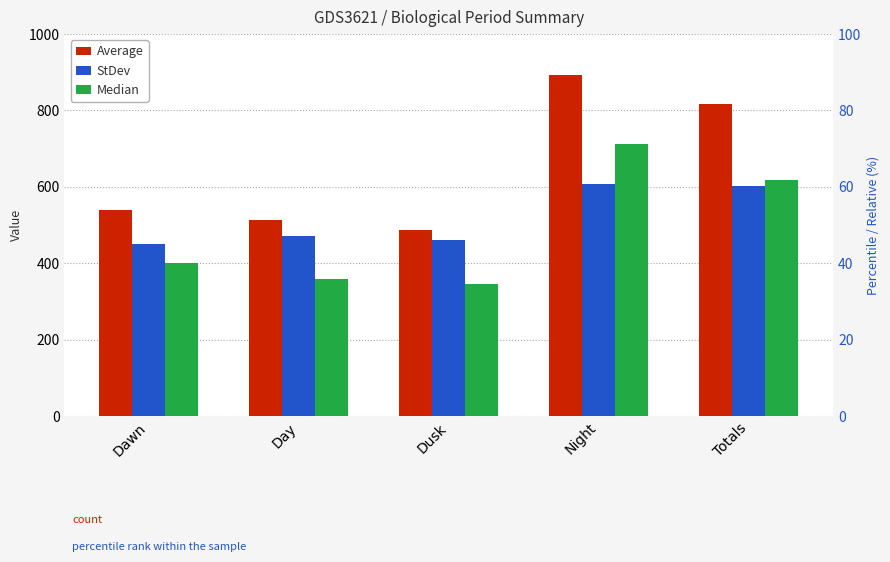

At which label does Median reach its minimum?

Dusk